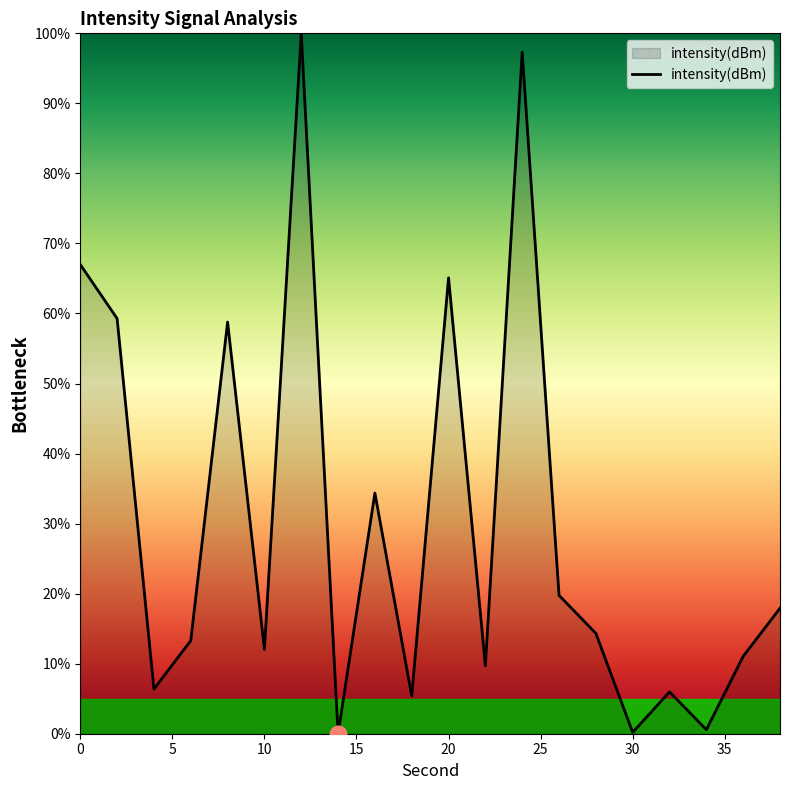

Which label corresponds to the smallest value in the chart?

14